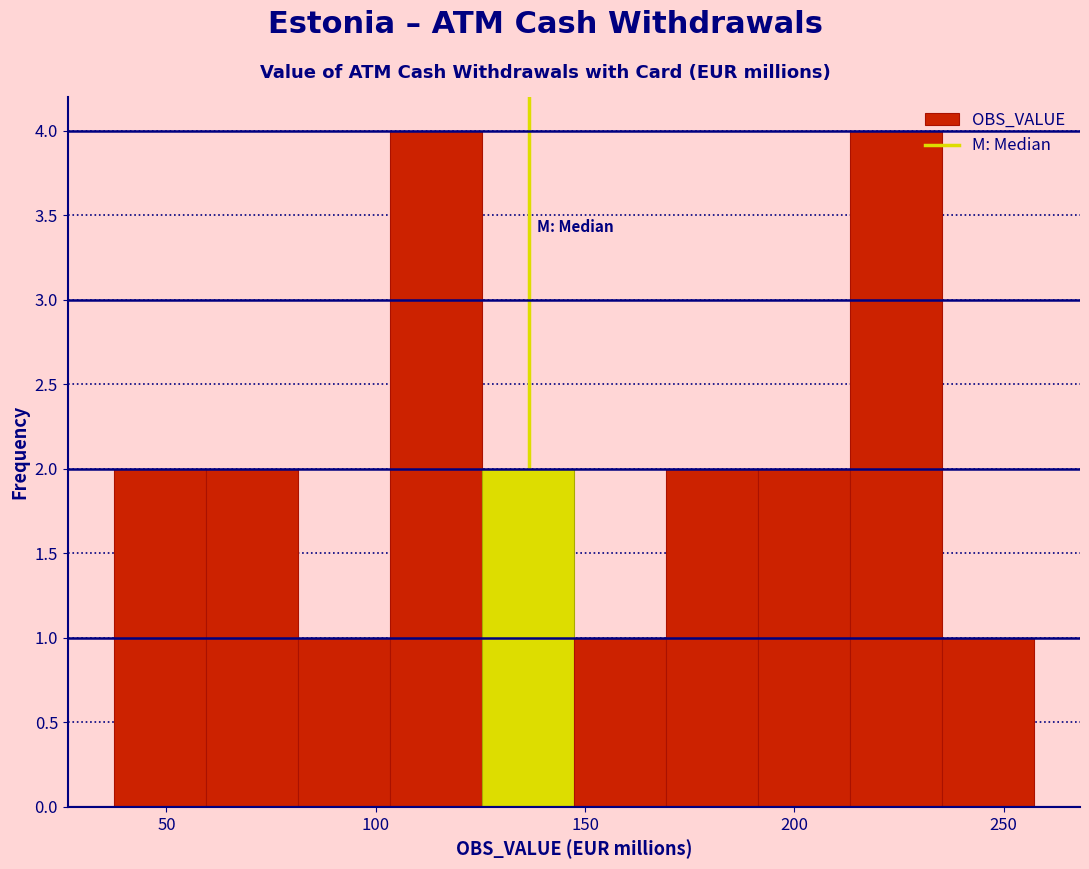

Reading left to right, list every bar in this chart as the range it spans on the x-axis followed by its height. Neither the bar edges nor the heights are printed on the chart, so give them approximately, as read against the axes.

35 to 60: 2
60 to 80: 2
80 to 105: 1
105 to 125: 4
125 to 145: 2
145 to 170: 1
170 to 190: 2
190 to 215: 2
215 to 235: 4
235 to 255: 1